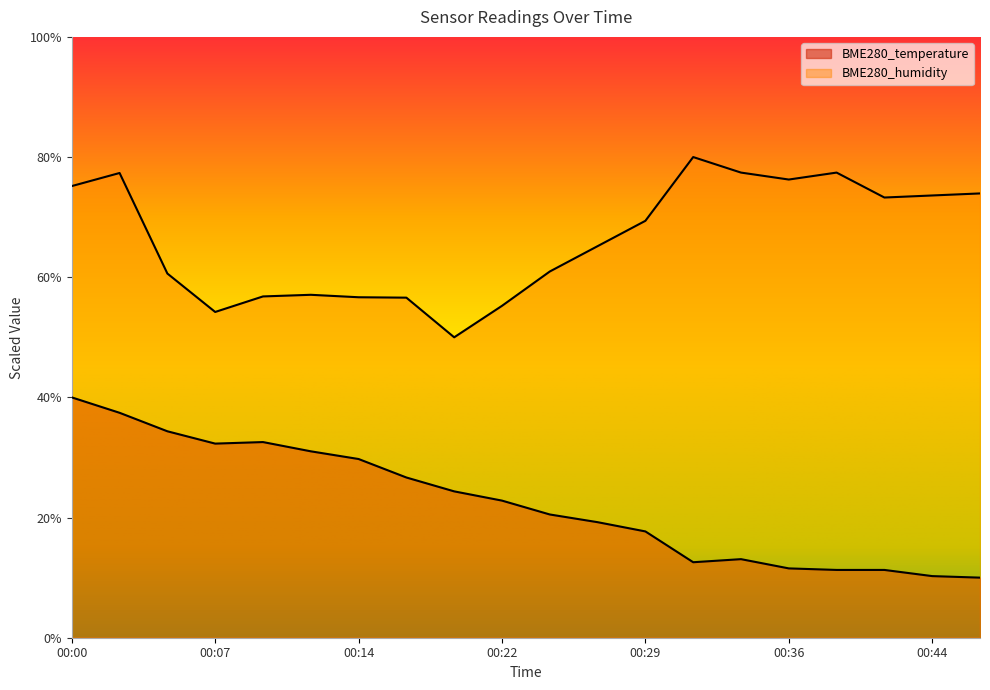

The BME280_humidity series shows 53.5 at 00:31. True or false?

False